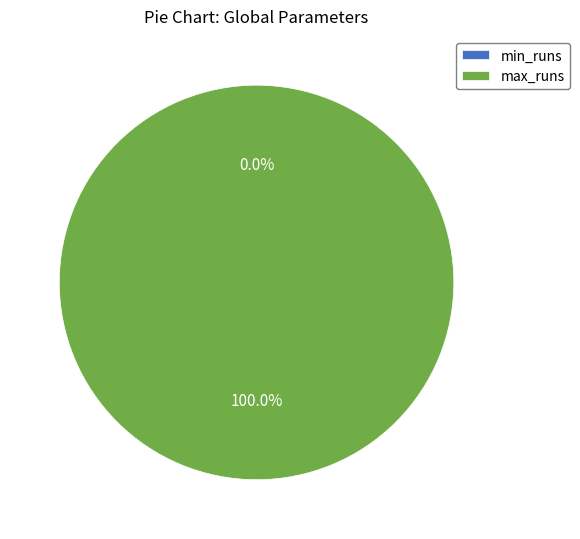

Combined, what portion of the pie is min_runs and max_runs?

100.0%